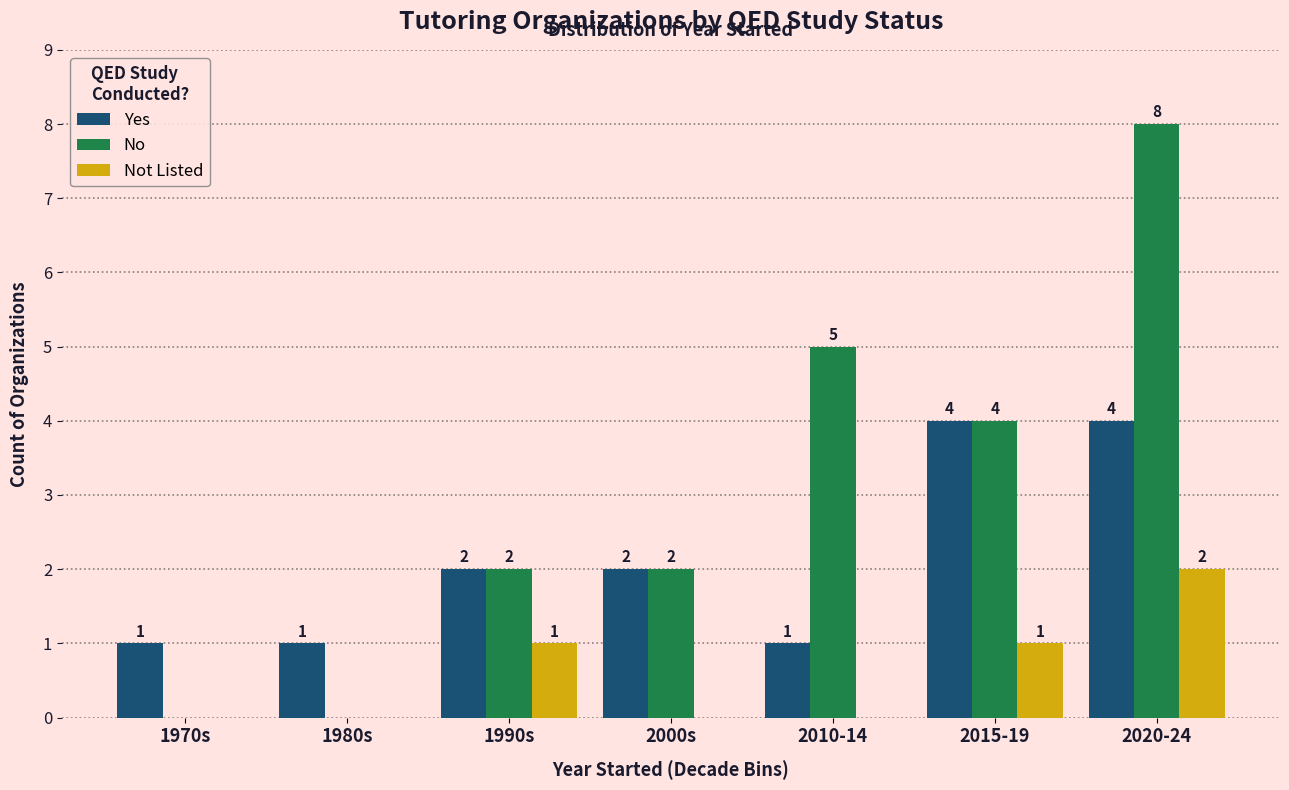

Reading right to left, list all the values displayed in this chart.

Yes: 2020-24=4	2015-19=4	2010-14=1	2000s=2	1990s=2	1980s=1	1970s=1
No: 2020-24=8	2015-19=4	2010-14=5	2000s=2	1990s=2	1980s=0	1970s=0
Not Listed: 2020-24=2	2015-19=1	2010-14=0	2000s=0	1990s=1	1980s=0	1970s=0